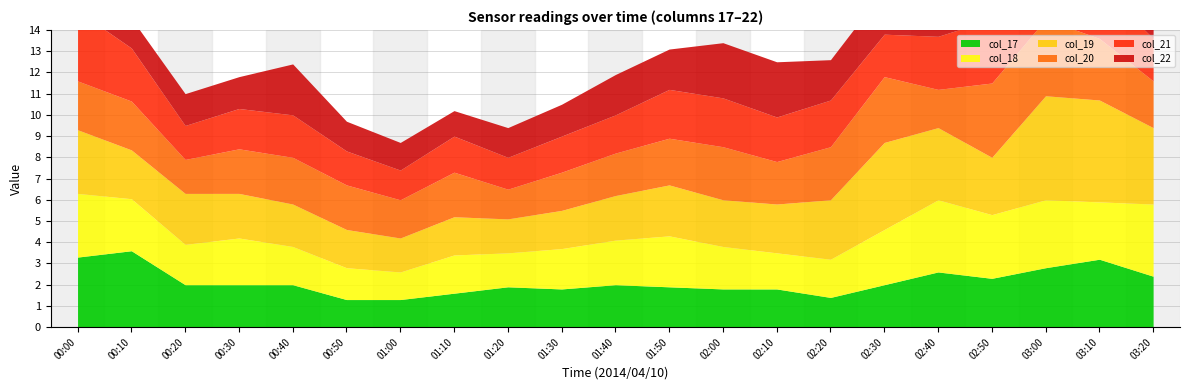

How many data points in col_19 are less than 2?

5